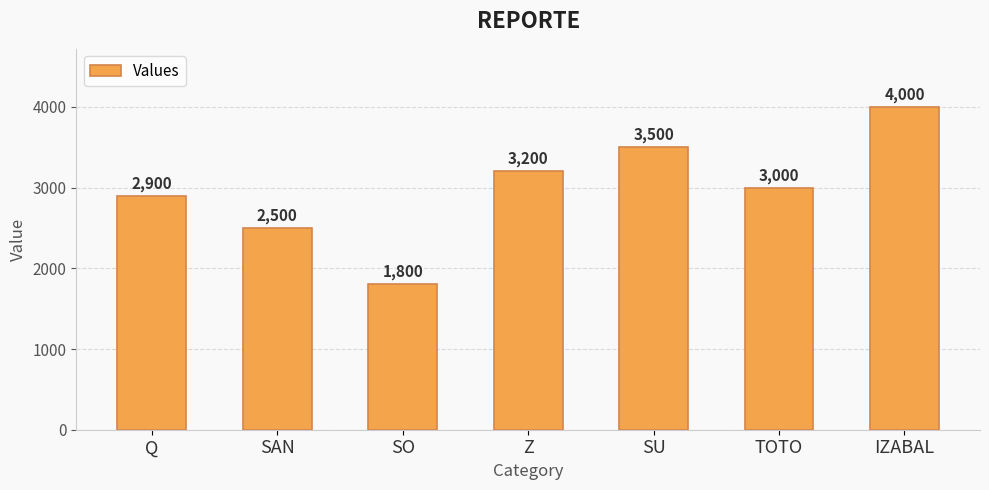

What is the difference between the second highest and second lowest values?

1000